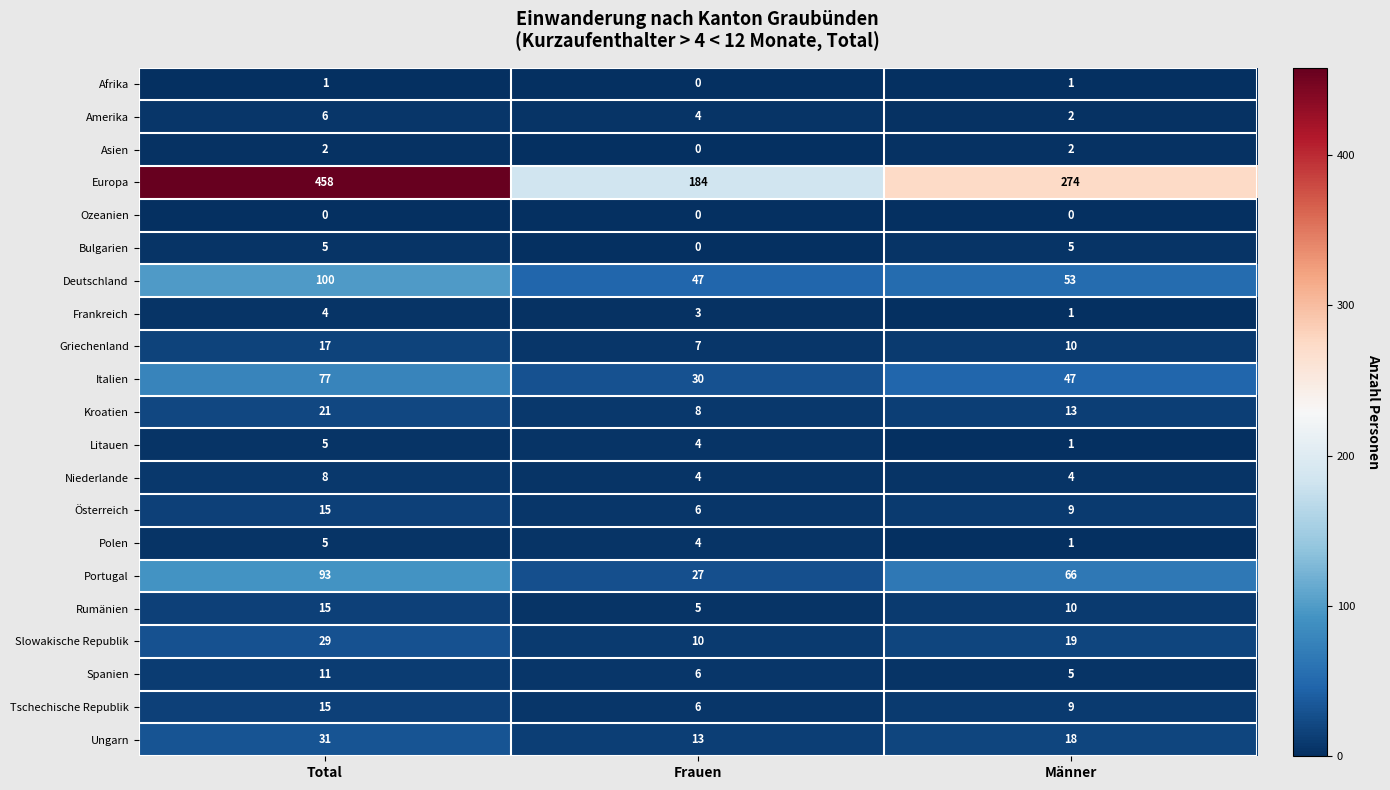

What is the maximum value shown in the chart?

458